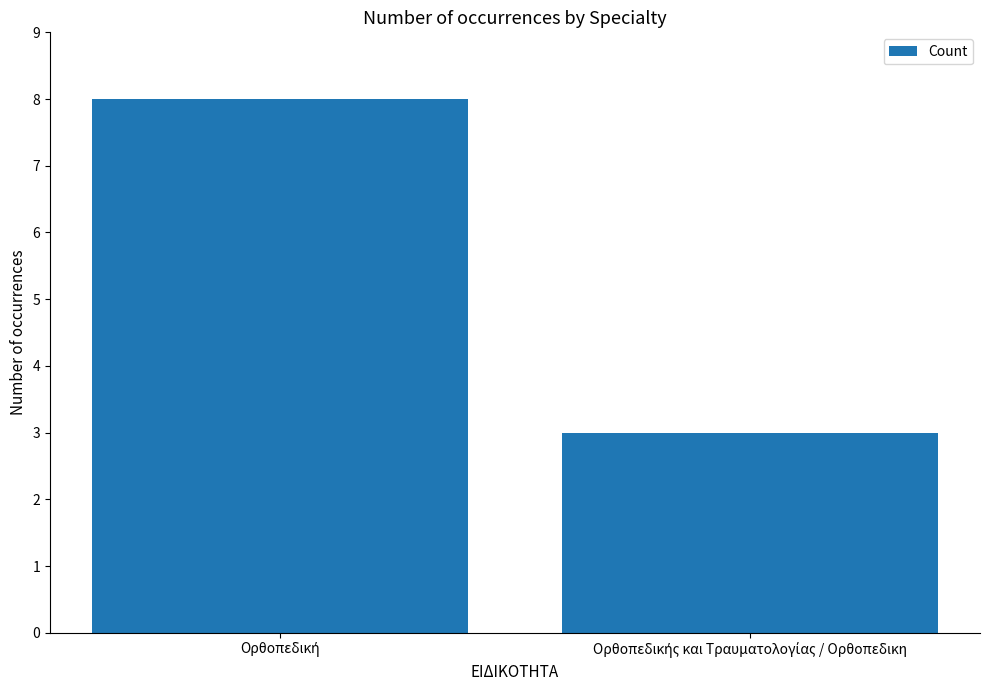

What is the greatest value displayed?

8